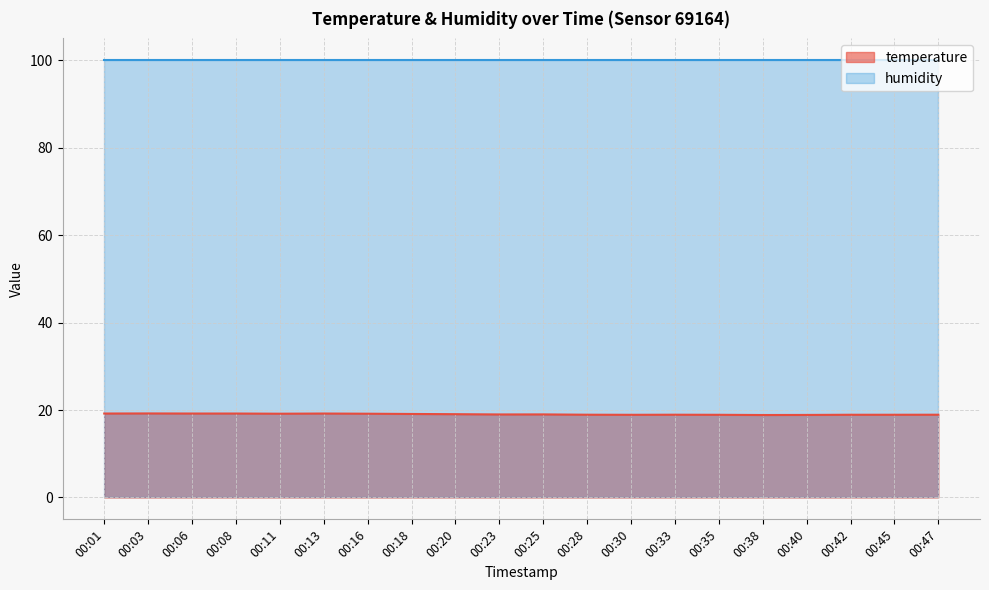

How many lines are shown in the chart?

2